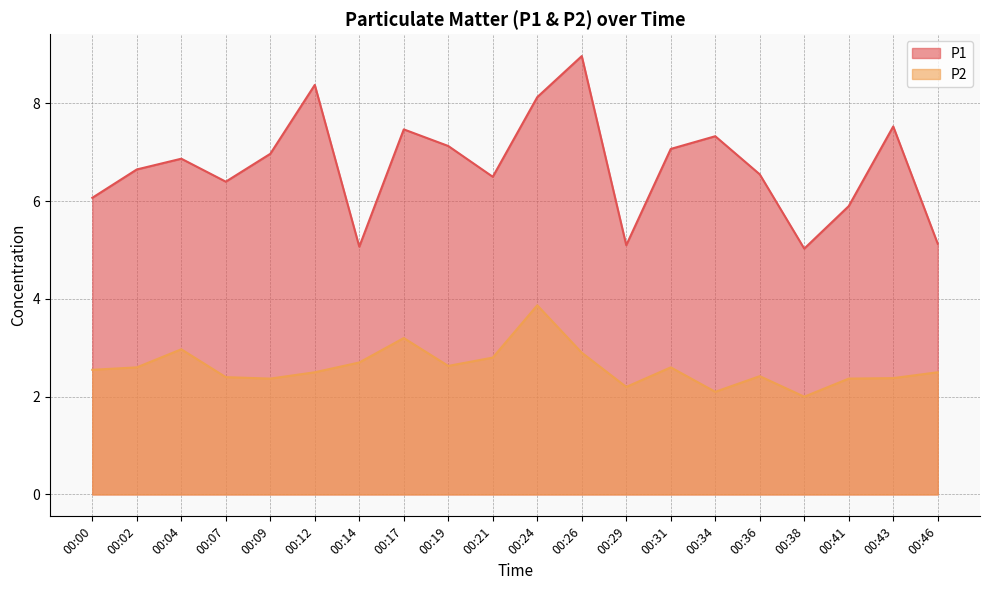

How many interior local peaks does the P2 series have?

5